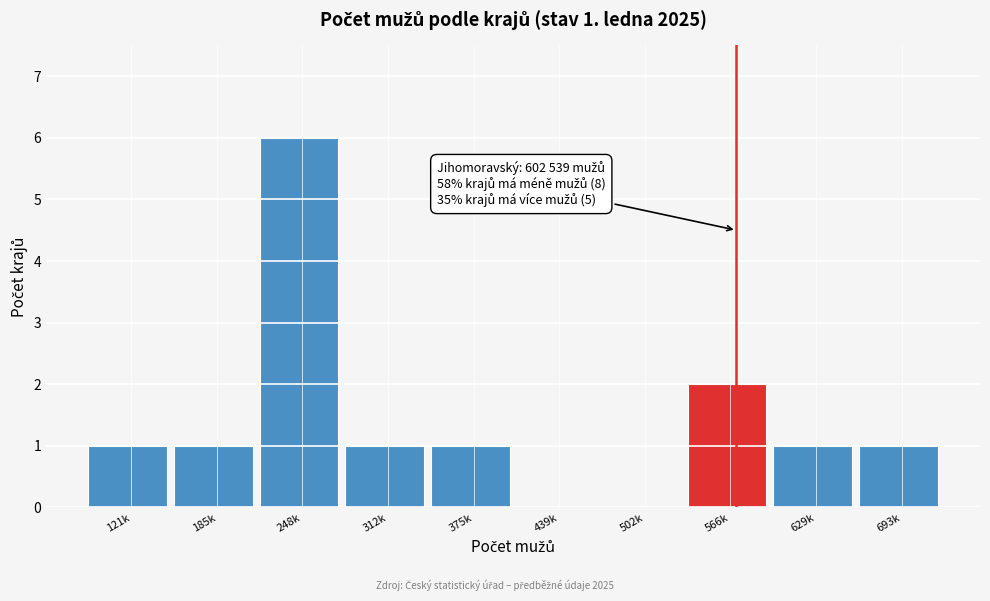

Reading right to left, what are all the values shown in this chart?

693k=1	629k=1	566k=2	502k=0	439k=0	375k=1	312k=1	248k=6	185k=1	121k=1